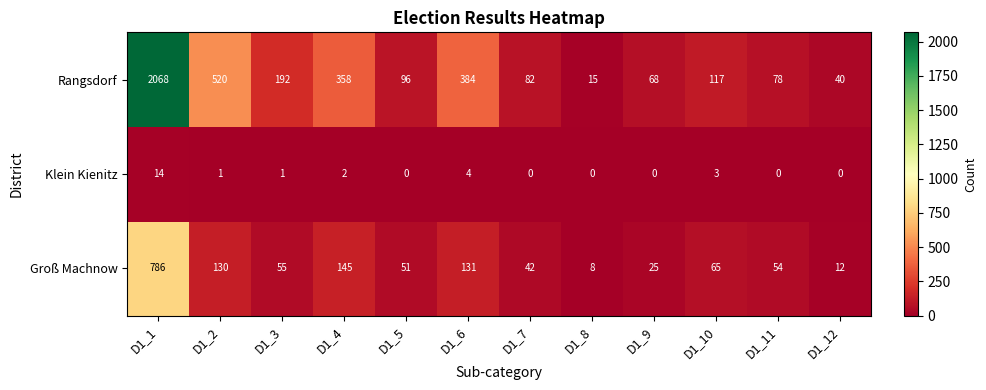

At which label is Klein Kienitz closest to 7?

D1_6